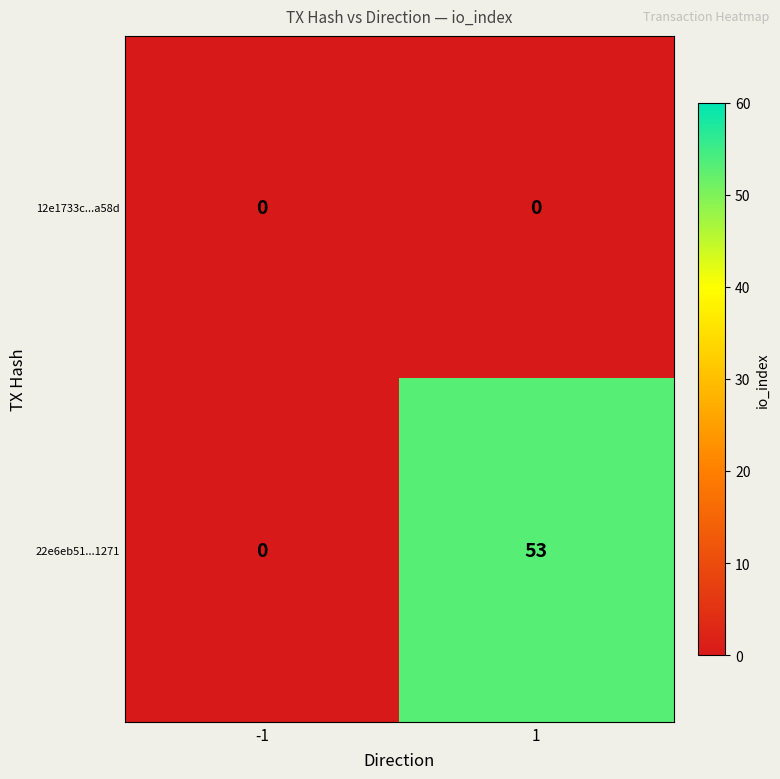

Which series has the widest spread of values?

22e6eb51...1271